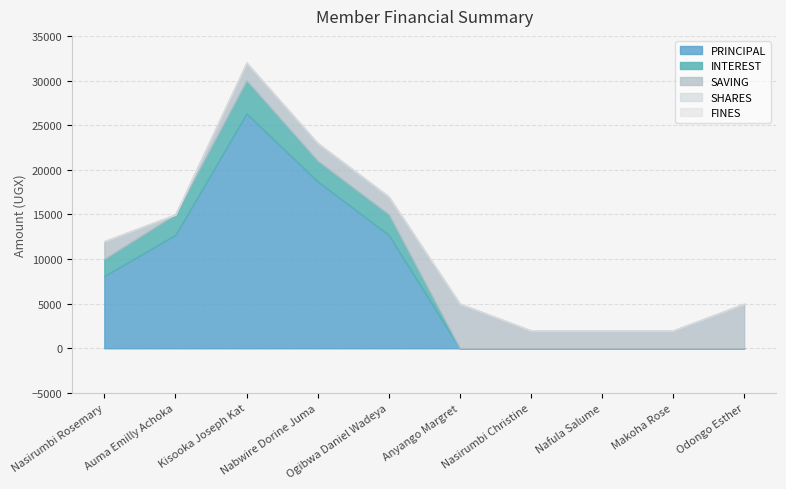

The INTEREST series shows 3700 at Kisooka Joseph Kat. True or false?

True